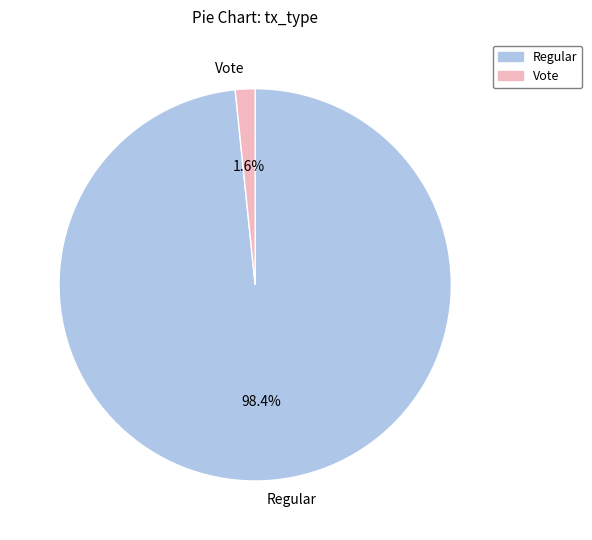

How many slices are in this pie chart?

2